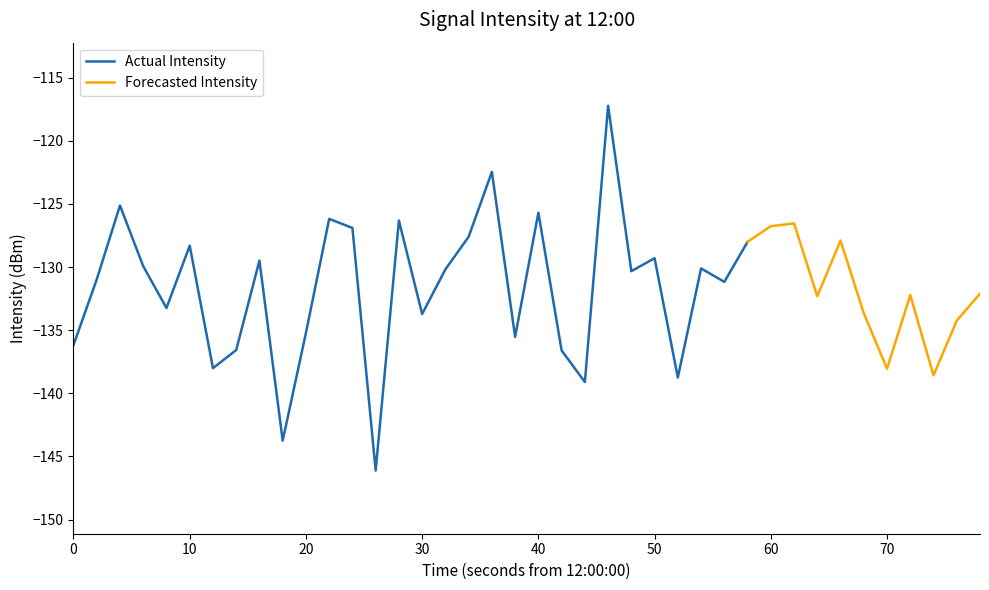

The value of Actual Intensity at 30 is -80.0. True or false?

False